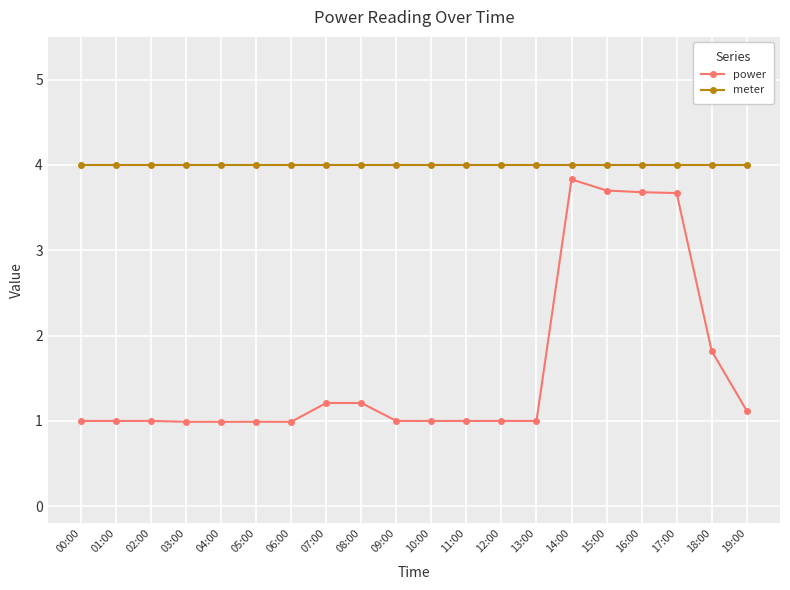

True or false: power and meter cross at least once.

False